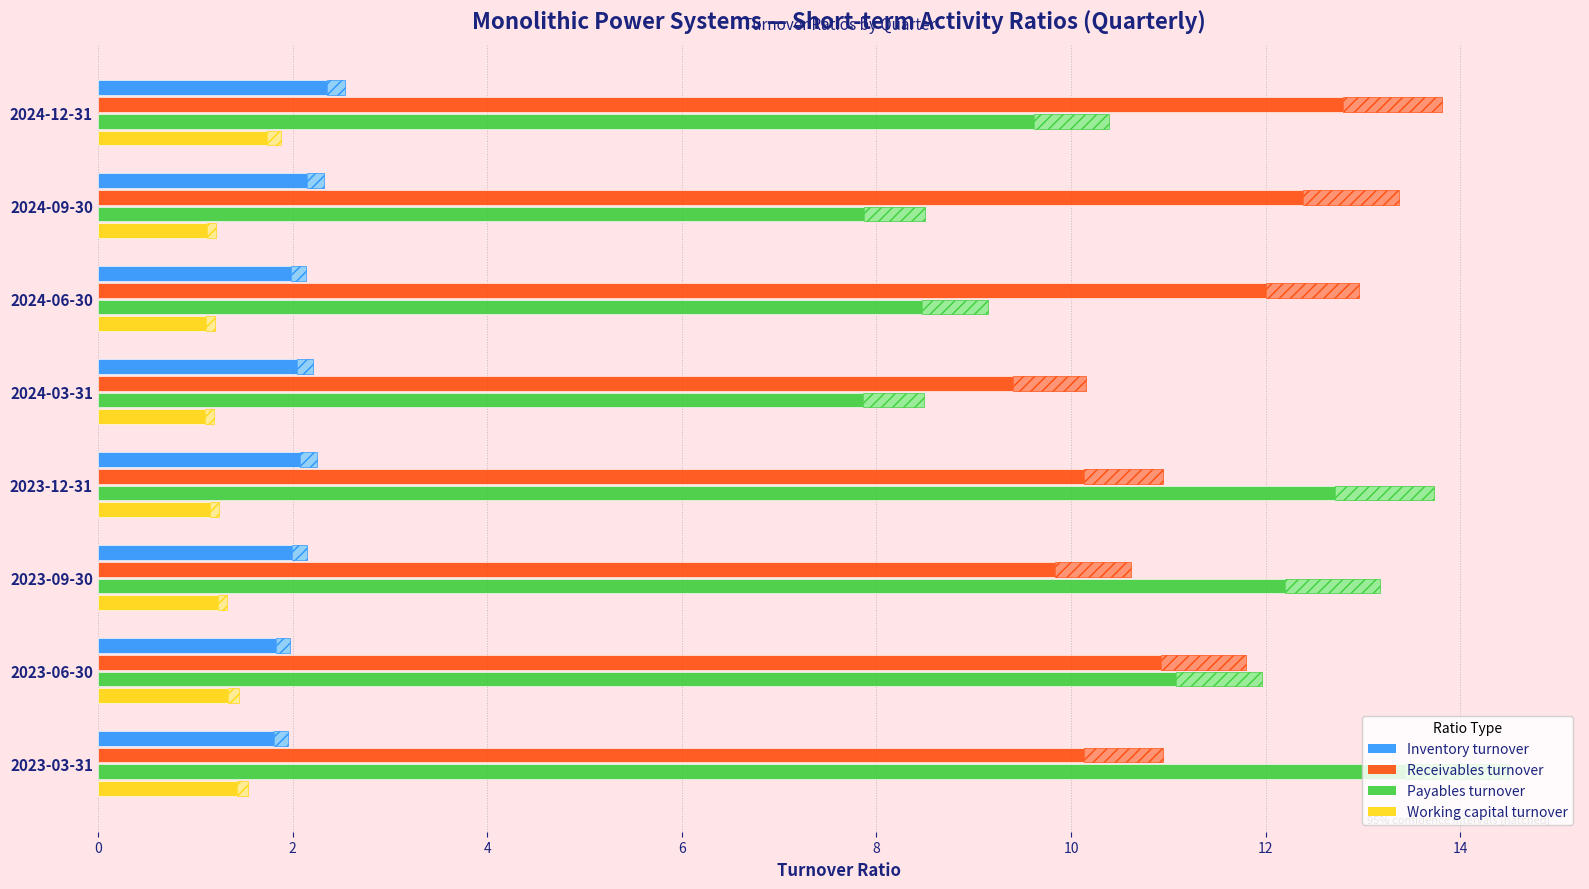

How many data points in Payables turnover are above 11?

4